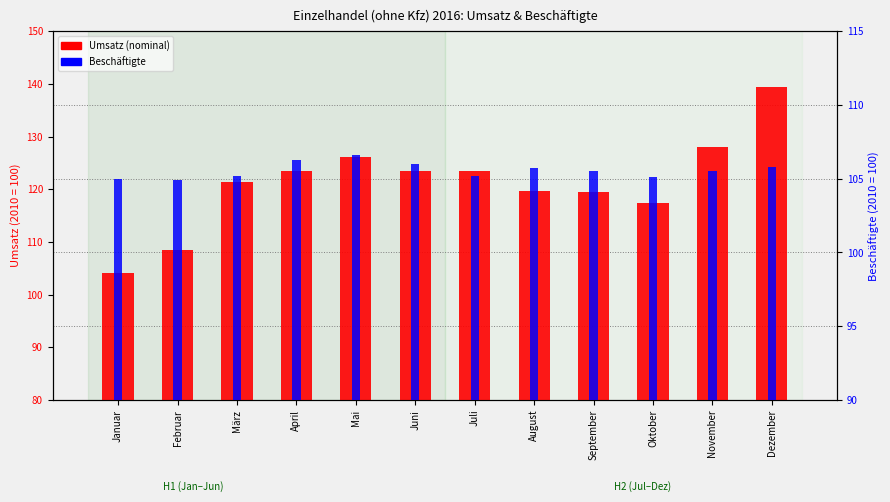

What is the label of the 12th bar from the right?

Januar